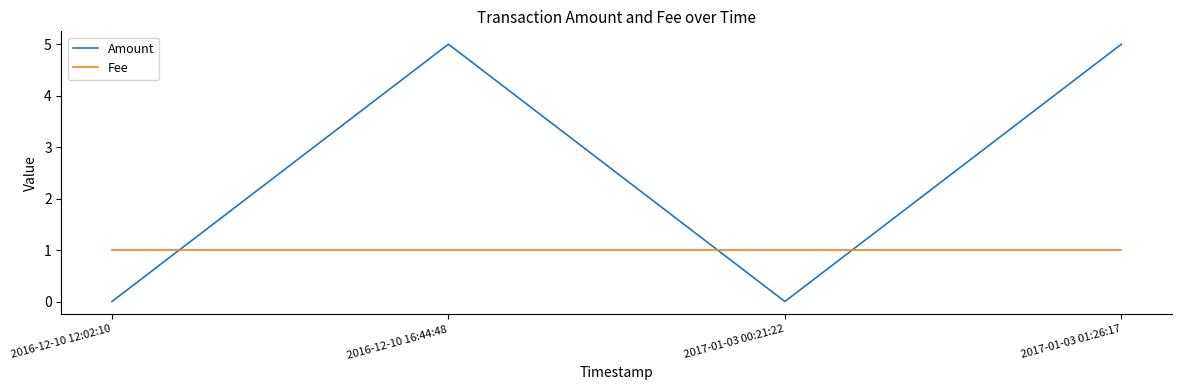

Between 2016-12-10 12:02:10 and 2016-12-10 16:44:48, which series saw the biggest shift?

Amount